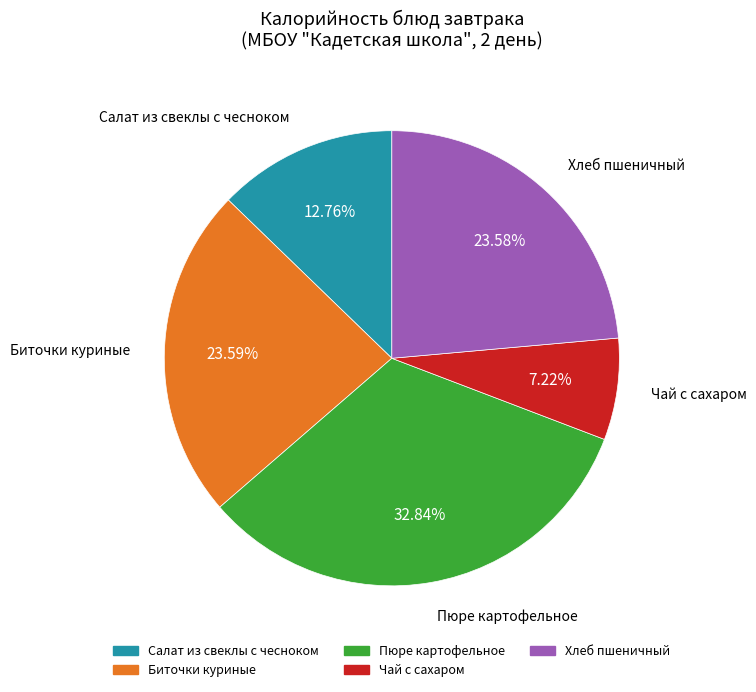

What is the ratio of the value at Биточки куриные to the value at Чай с сахаром?

3.3